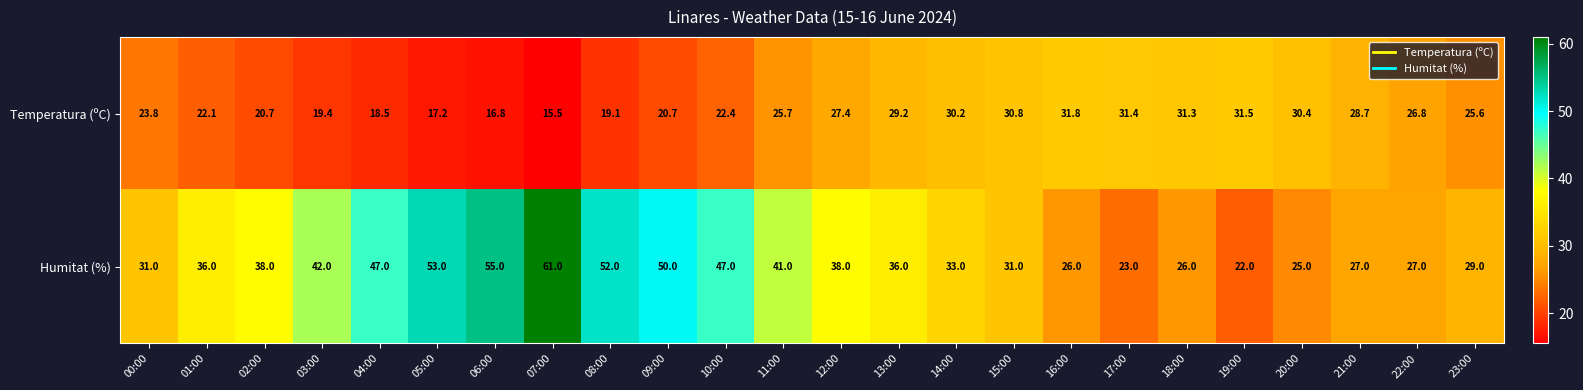

List the series in order of their overall mean, highest first.

Humitat (%), Temperatura (ºC)